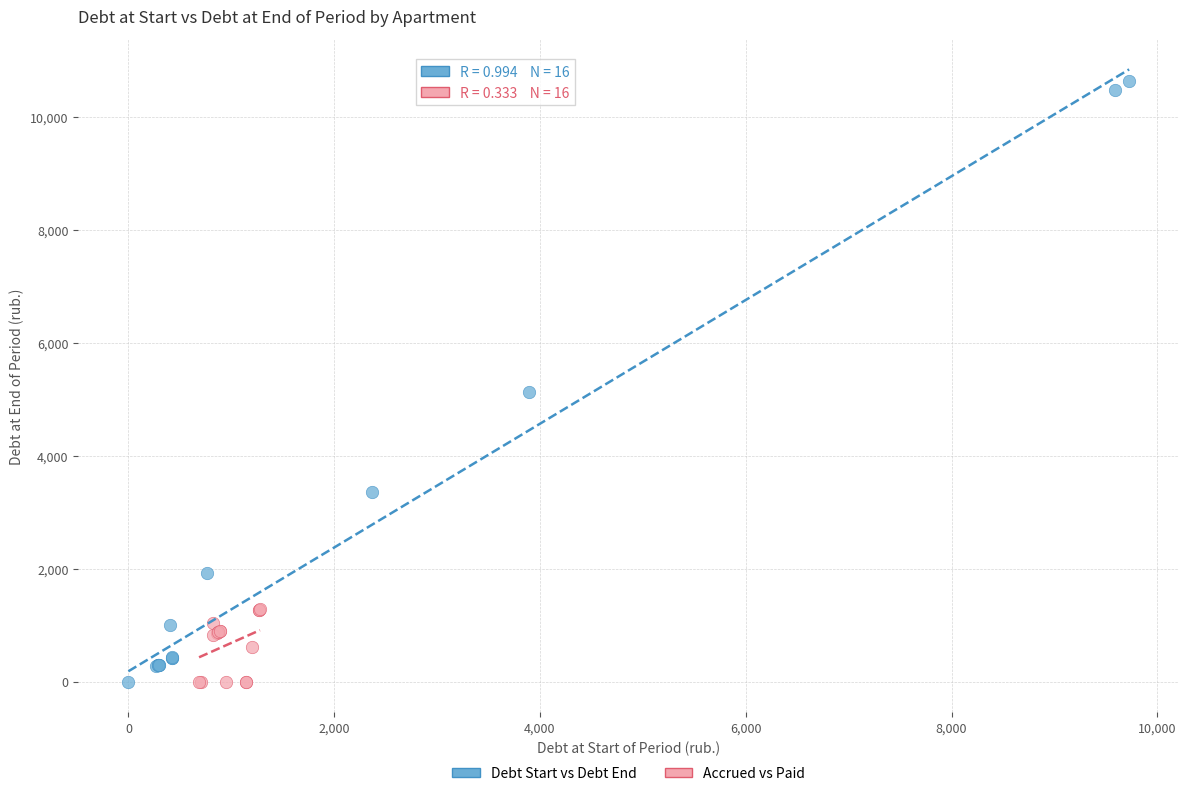

Which series has the largest Y range (max minus min)?

Debt Start vs Debt End